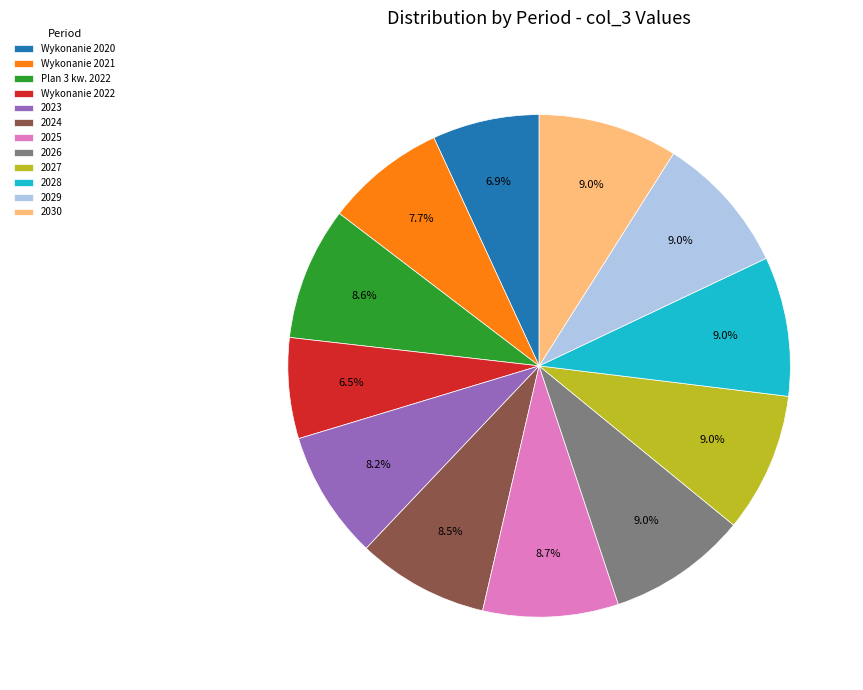

Does Wykonanie 2020 represent more than half of the total?

No